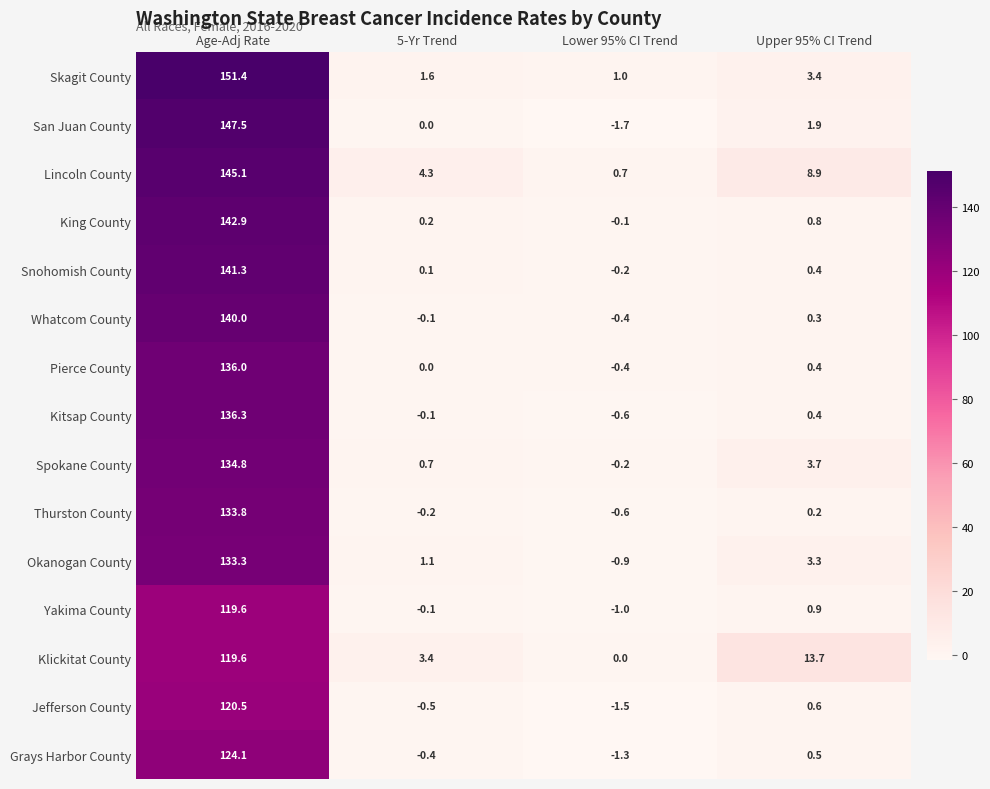

What is the total value across all series at Upper 95% CI Trend?

39.4